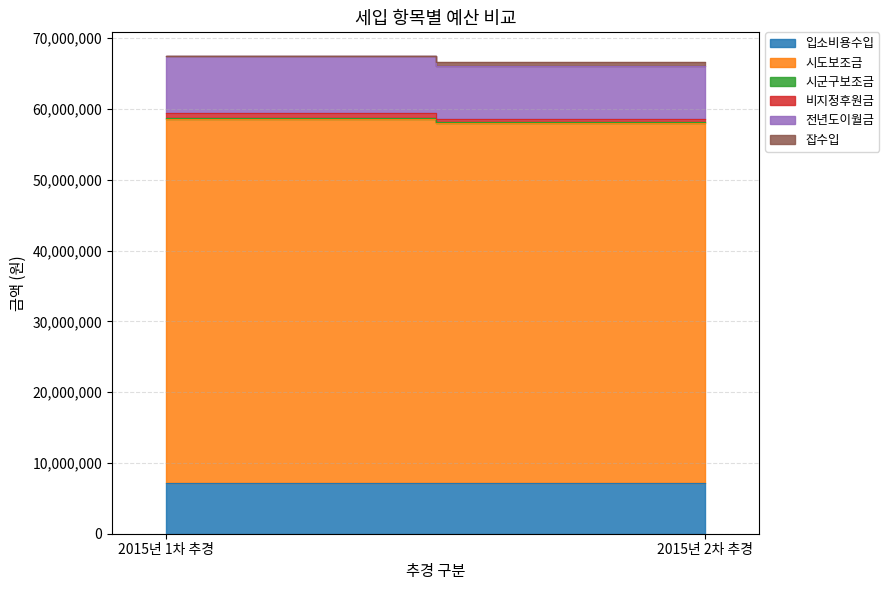

How many 잡수입 values are between 20000 and 501570?

2